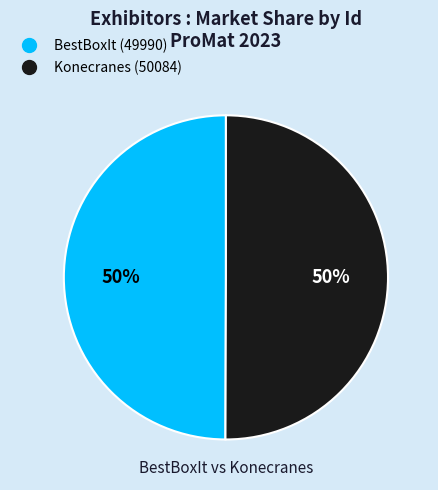

Approximately how many times larger is the value at BestBoxIt compared to Konecranes?

1.0